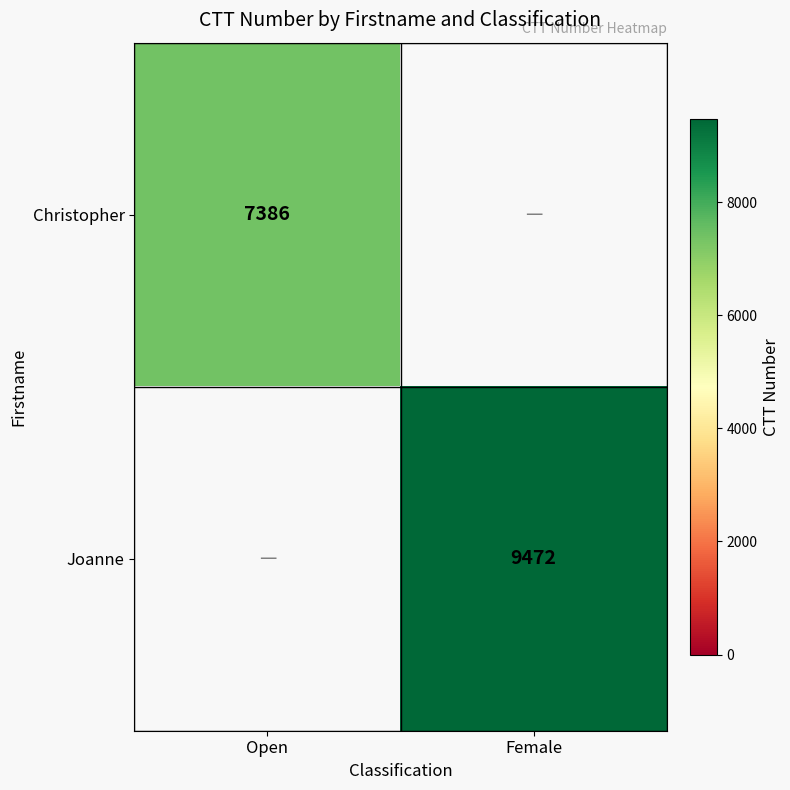

The value of Joanne at Female is 16303. True or false?

False